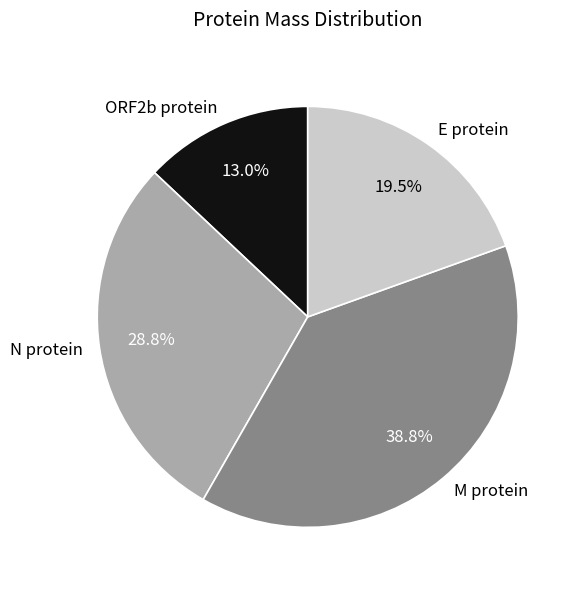

True or false: N protein accounts for 35% of the total.

False